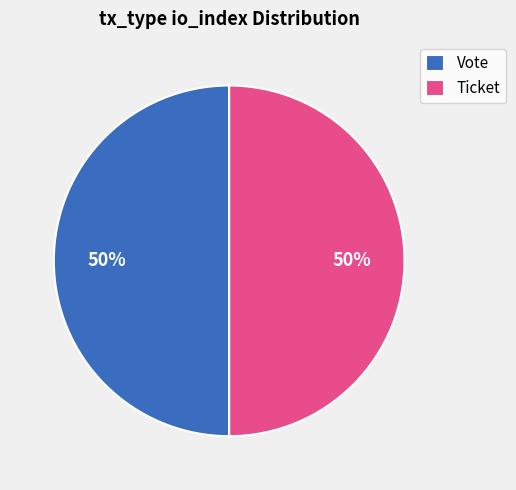

True or false: Vote accounts for 95% of the total.

False